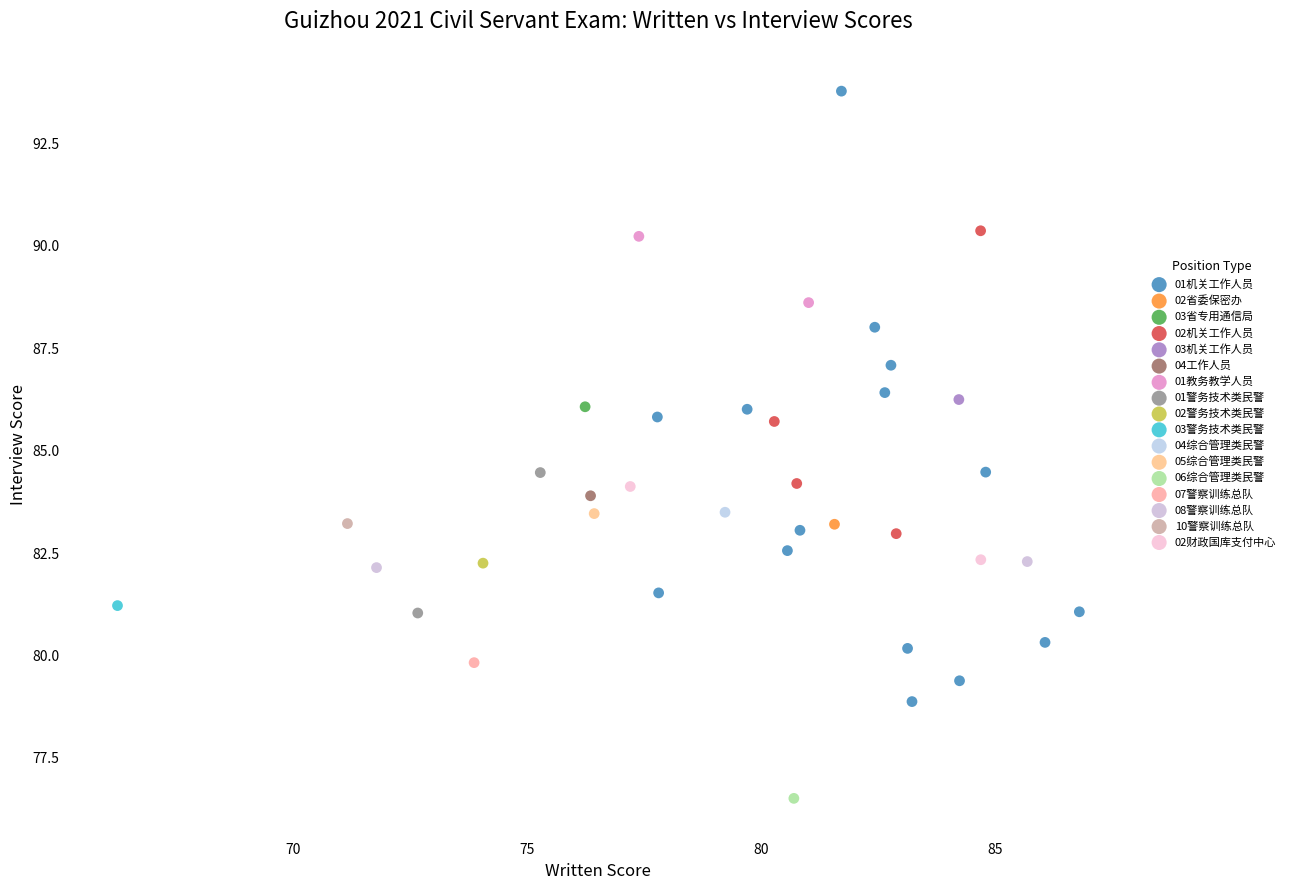

What are all the series names shown in the legend?

01机关工作人员, 02省委保密办, 03省专用通信局, 02机关工作人员, 03机关工作人员, 04工作人员, 01教务教学人员, 01警务技术类民警, 02警务技术类民警, 03警务技术类民警, 04综合管理类民警, 05综合管理类民警, 06综合管理类民警, 07警察训练总队, 08警察训练总队, 10警察训练总队, 02财政国库支付中心